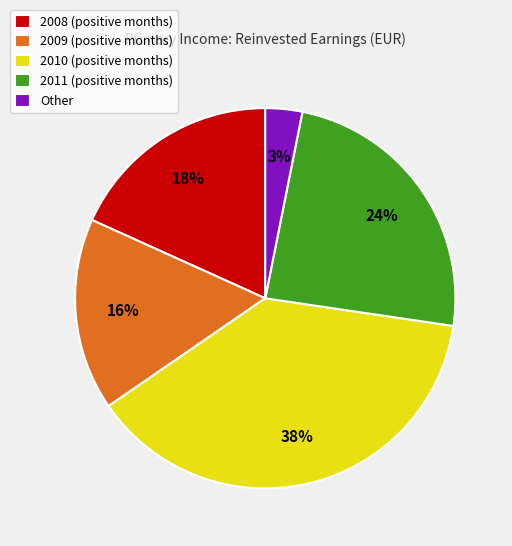

To the nearest percent, what is the difference between the largest and smallest slice percentages?

35%